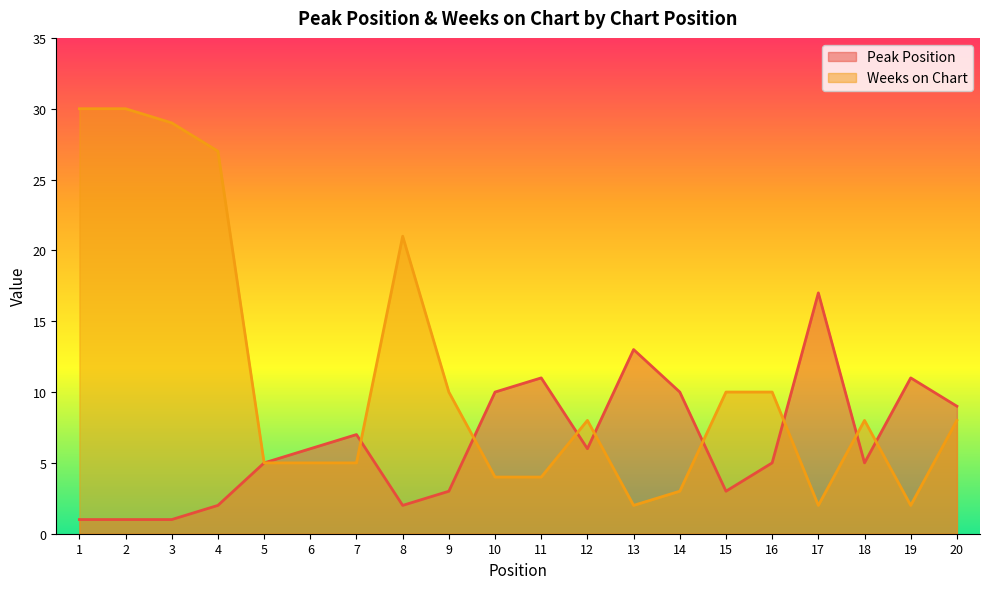

Which series ends up on top after the final intersection of Peak Position and Weeks on Chart?

Peak Position